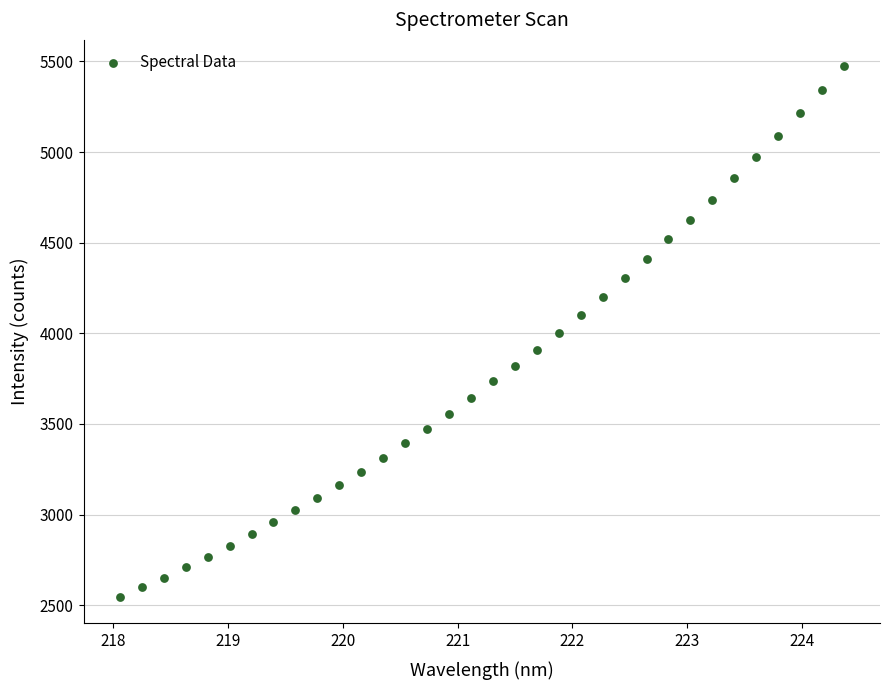

What is the range of X values (max minus min)?

6.3